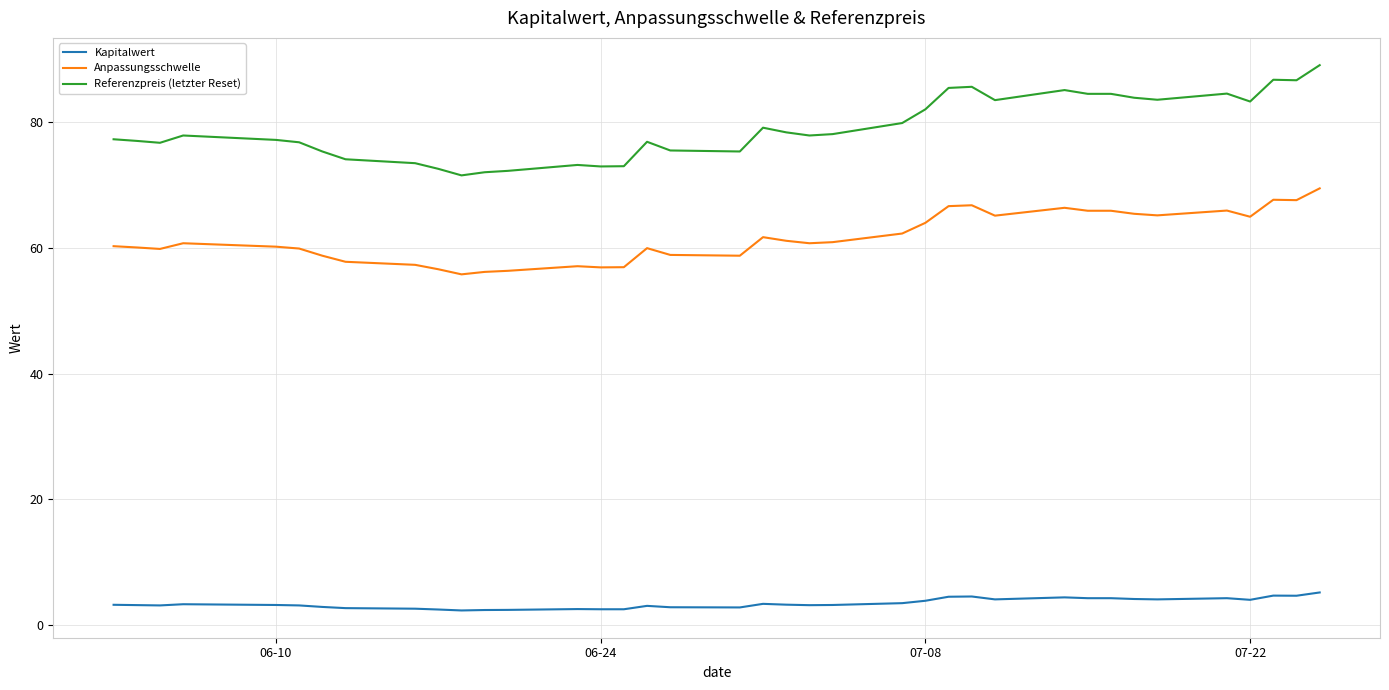

Which series has the largest total across all categories?

Referenzpreis (letzter Reset)